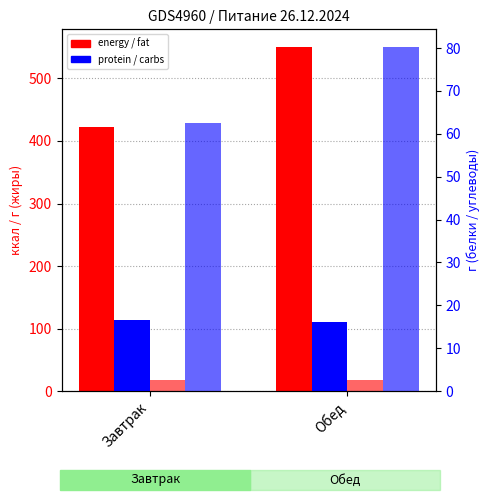

Rank the series at Обед from highest to lowest value.

energy (ккал), carbs (г), fat (г), protein (г)